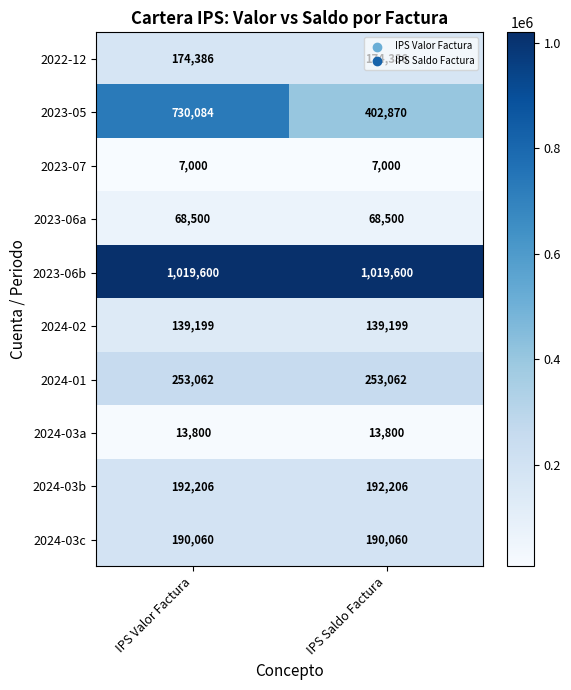

What is the highest value of the 2023-05 series?

730084